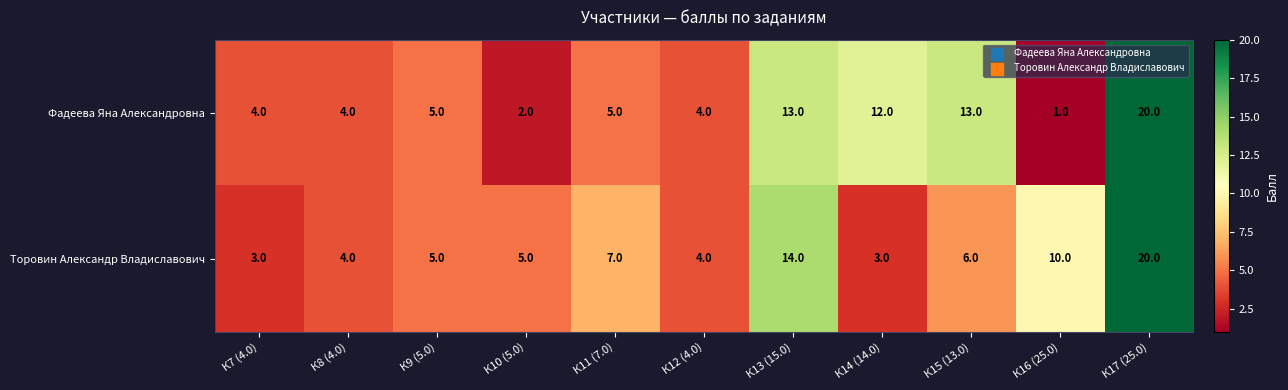

The Торовин Александр Владиславович series shows 4 at К7 (4.0). True or false?

False